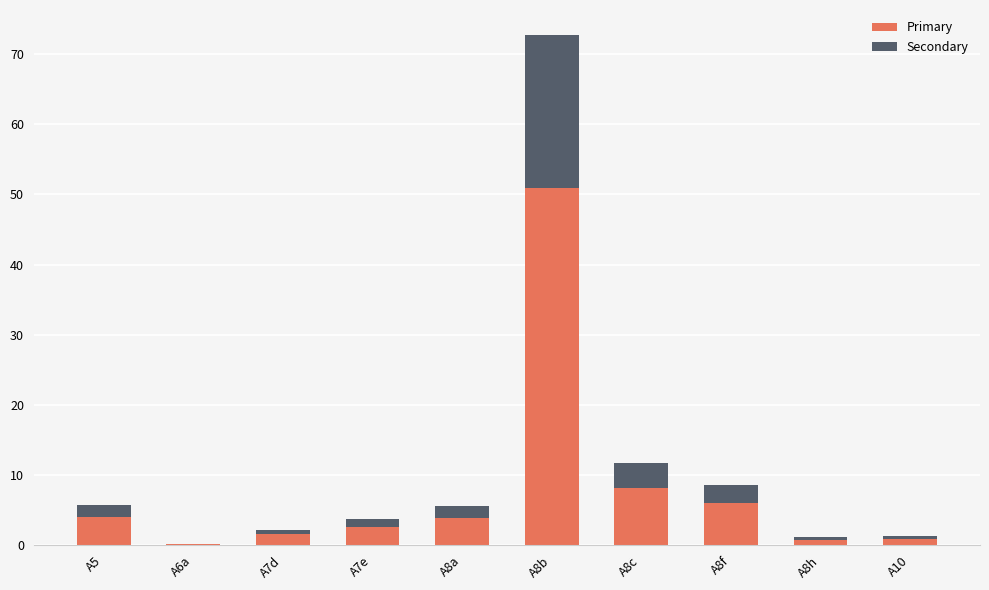

At which category is the sum across all series the highest?

A8b